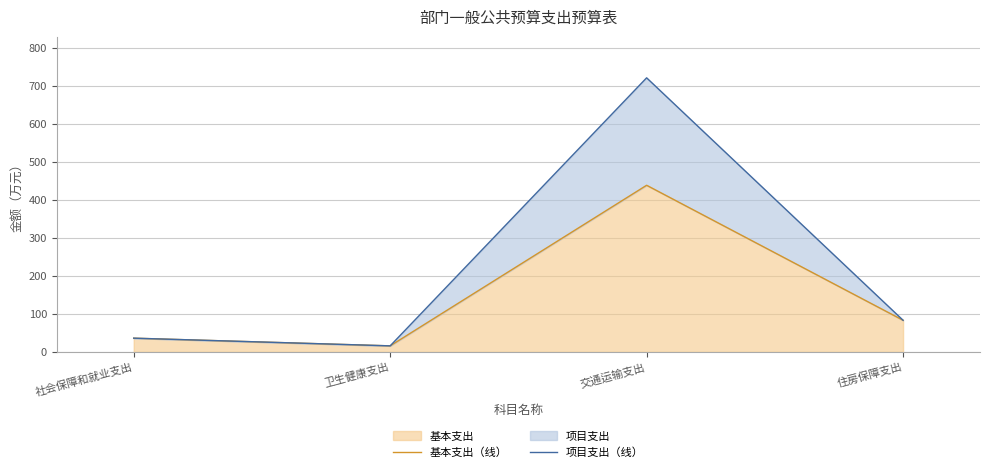

In 基本支出（线）, how many points are higher than both neighbors (excluding endpoints)?

1